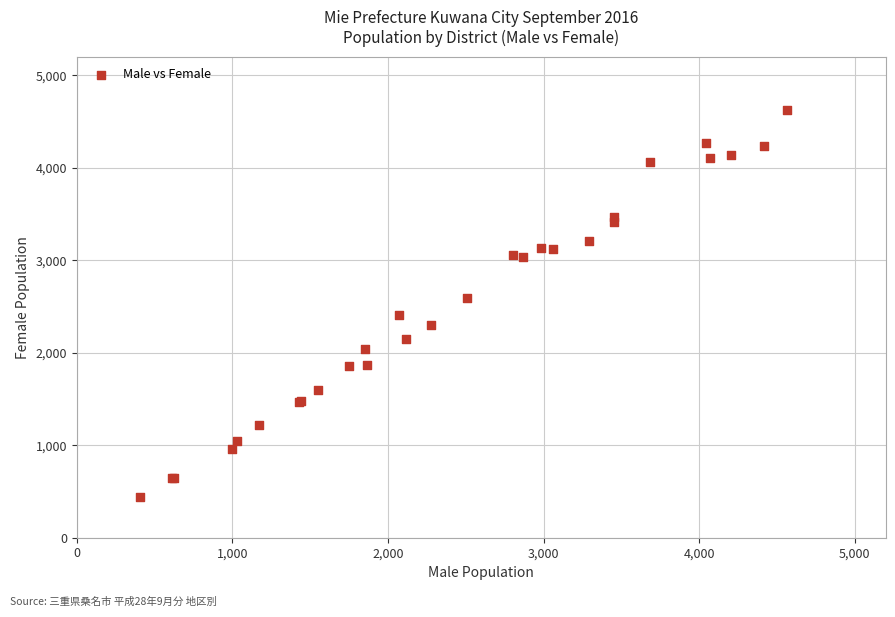

What Y value in the scatter plot is closest to 2533?

2593